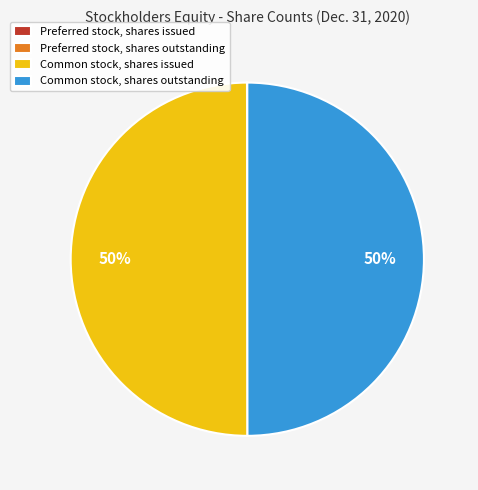

What percentage is the Common stock, shares outstanding slice, to the nearest percent?

50%